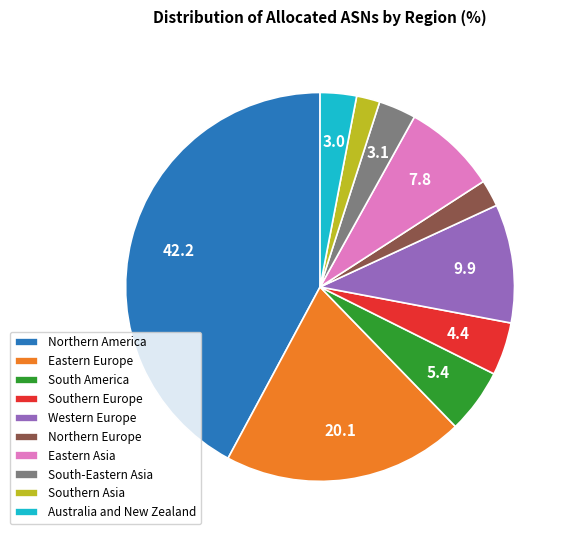

Is Southern Asia the majority of the pie?

No